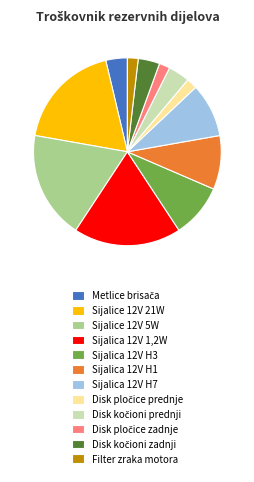

Is there a majority slice in this chart?

No